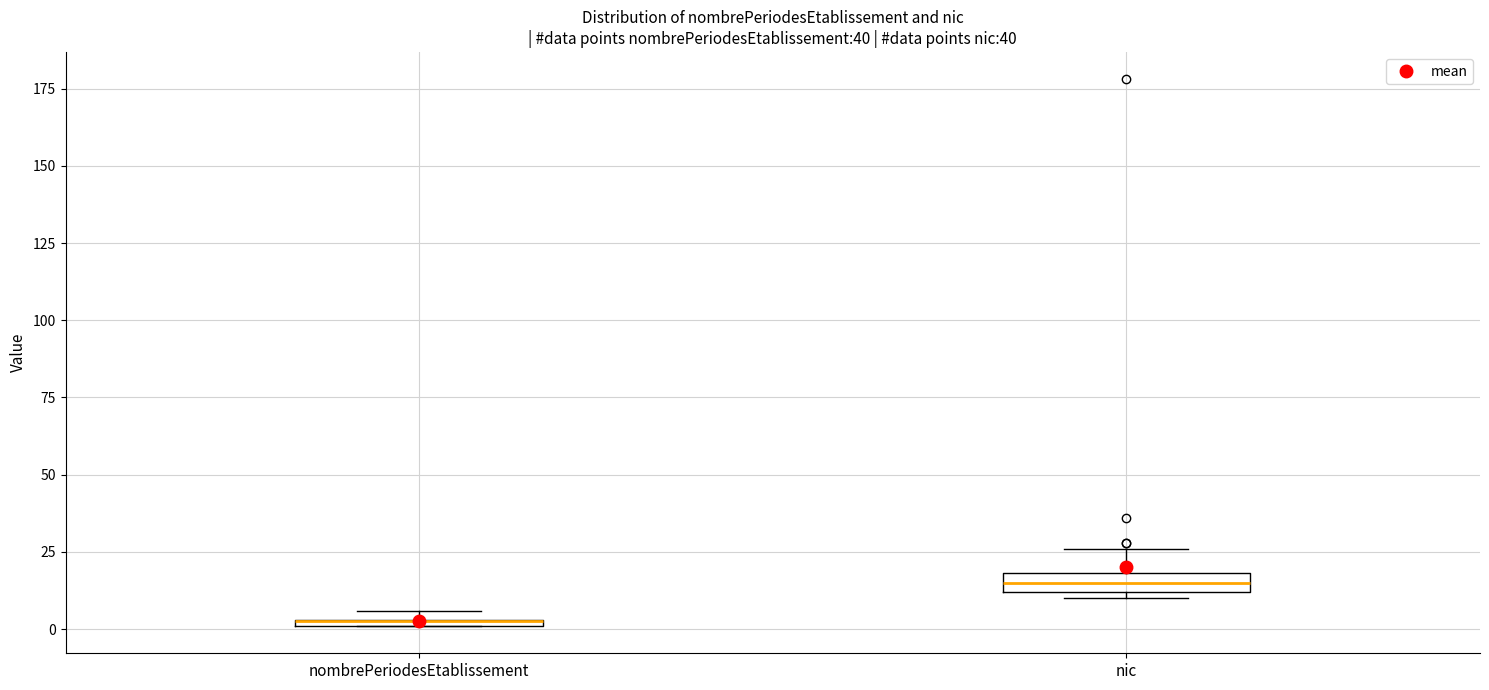

Where is the lower edge of the box for nic on the y-axis? The values are not printed on the chart, so give them approximately, as read against the axis.

10